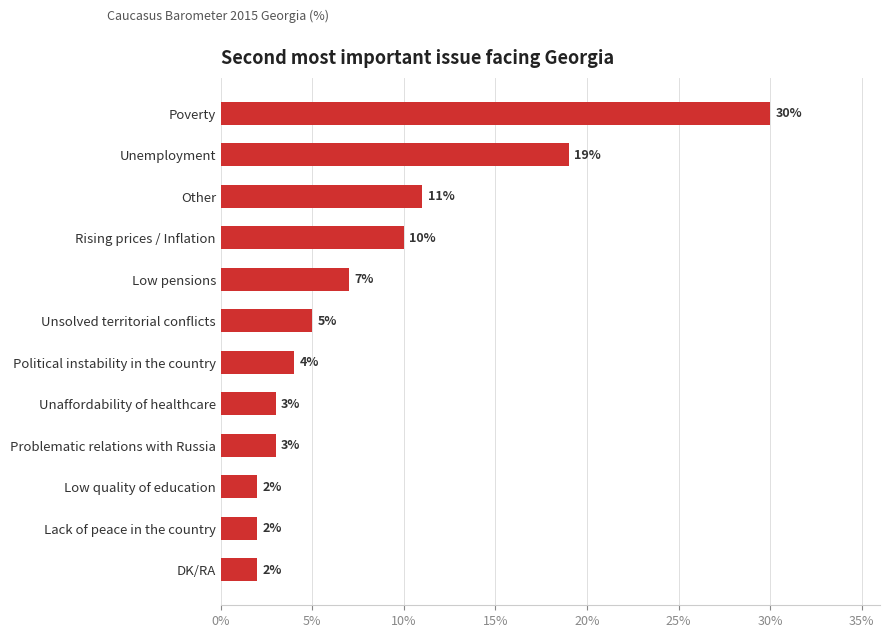

Is it true that the value at Problematic relations with Russia is 5?

False